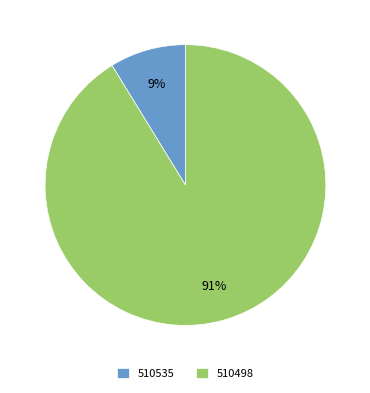

What percentage is the 510535 slice, to the nearest percent?

9%